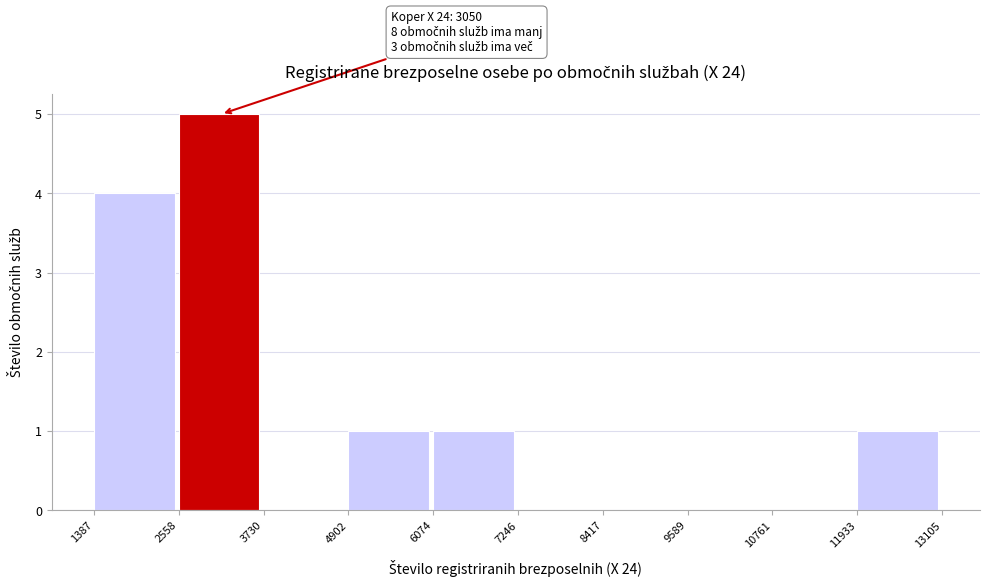

Which range on the x-axis has the tallest bar?

2558 to 3730